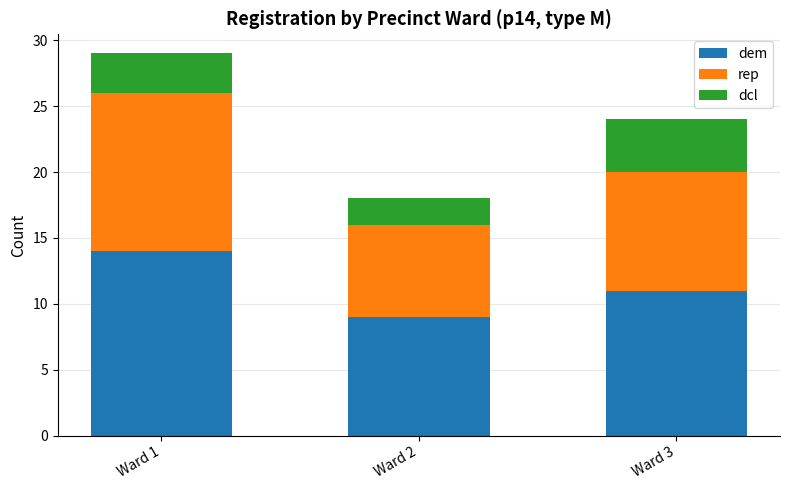

The value of dem at Ward 1 is 14. True or false?

True